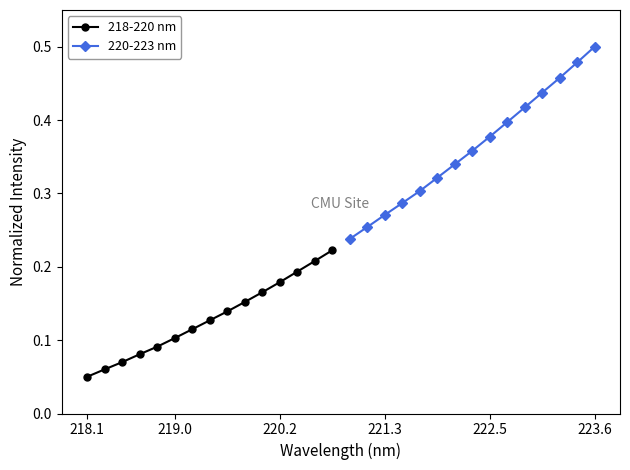

Count the 218-220 nm values in the range 0 to 1.

15